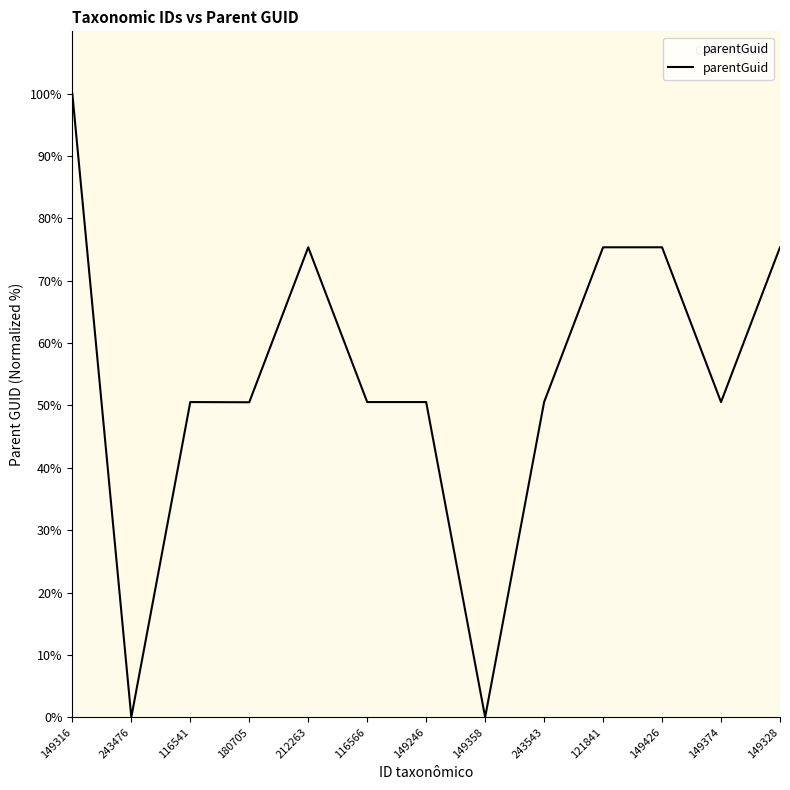

Read the value at 116541.

50.5